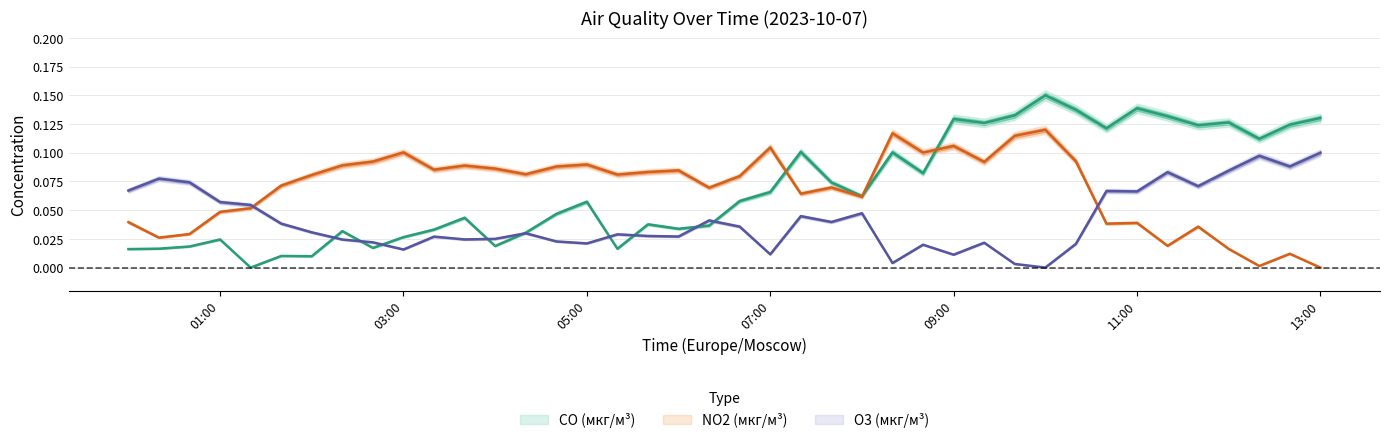

Count the number of categories in the chart.

40